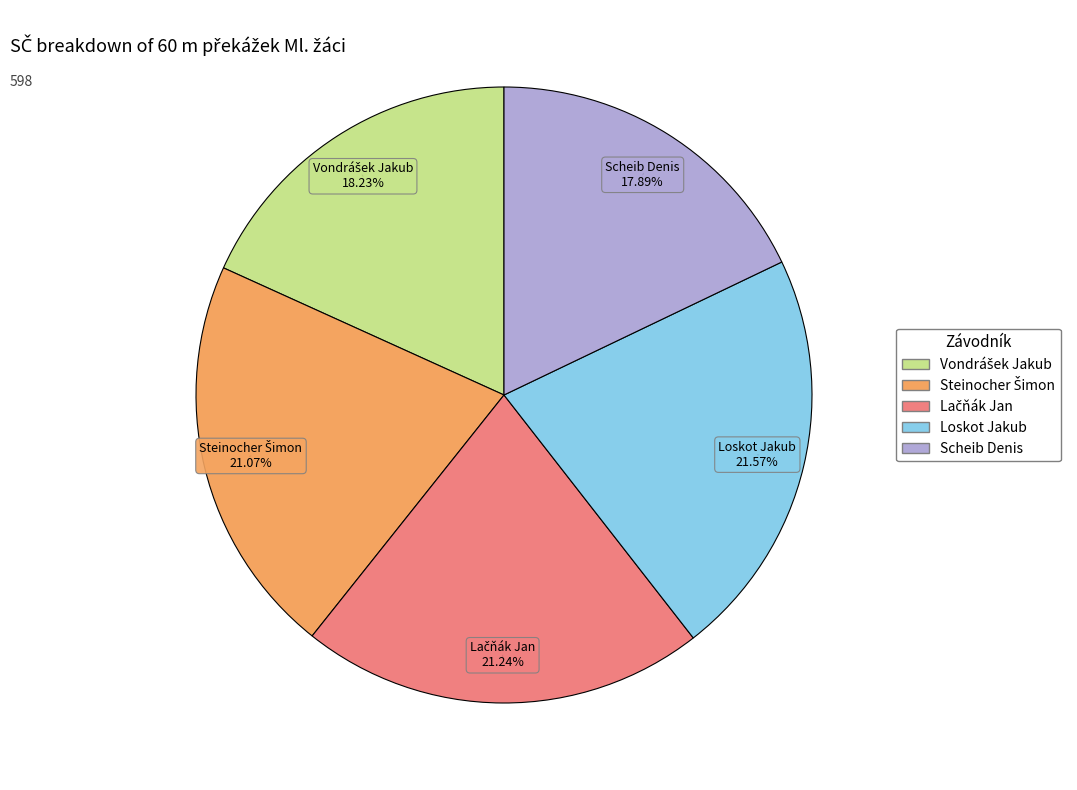

To the nearest percent, what percentage of the pie is Scheib Denis?

18%